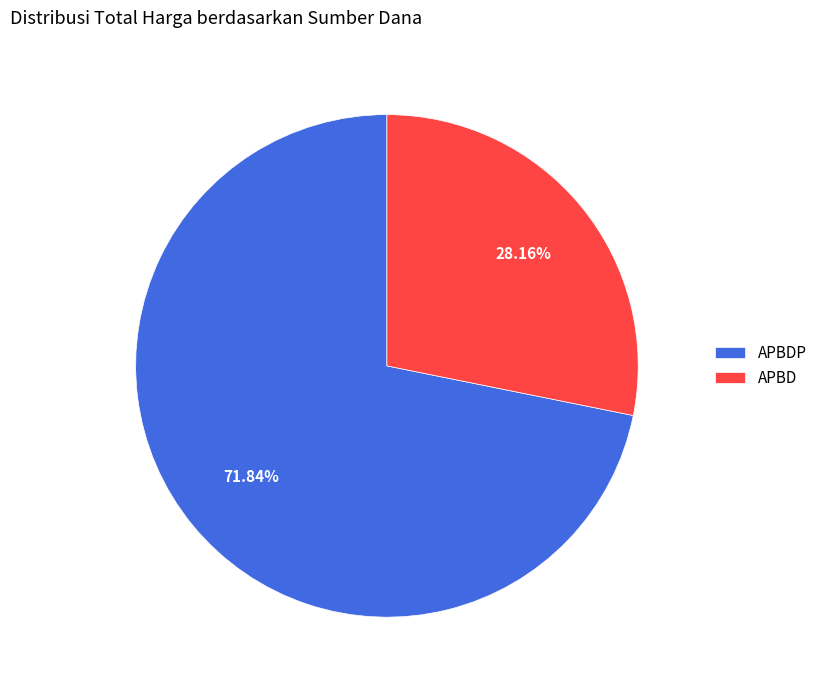

How many segments does this pie chart have?

2